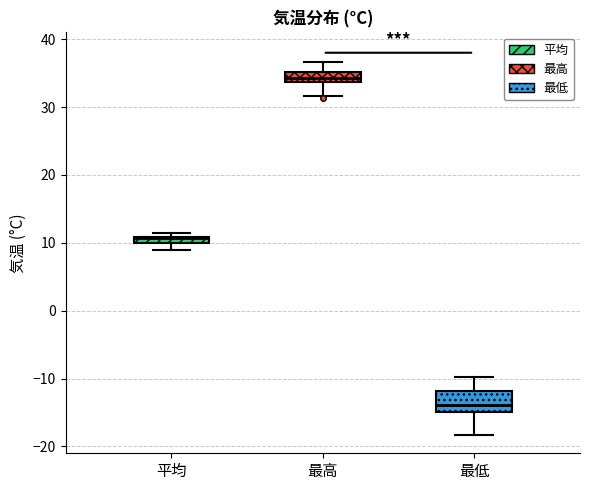

Comparing the boxes themselves (not the whiskers), which one is the tallest?

最低